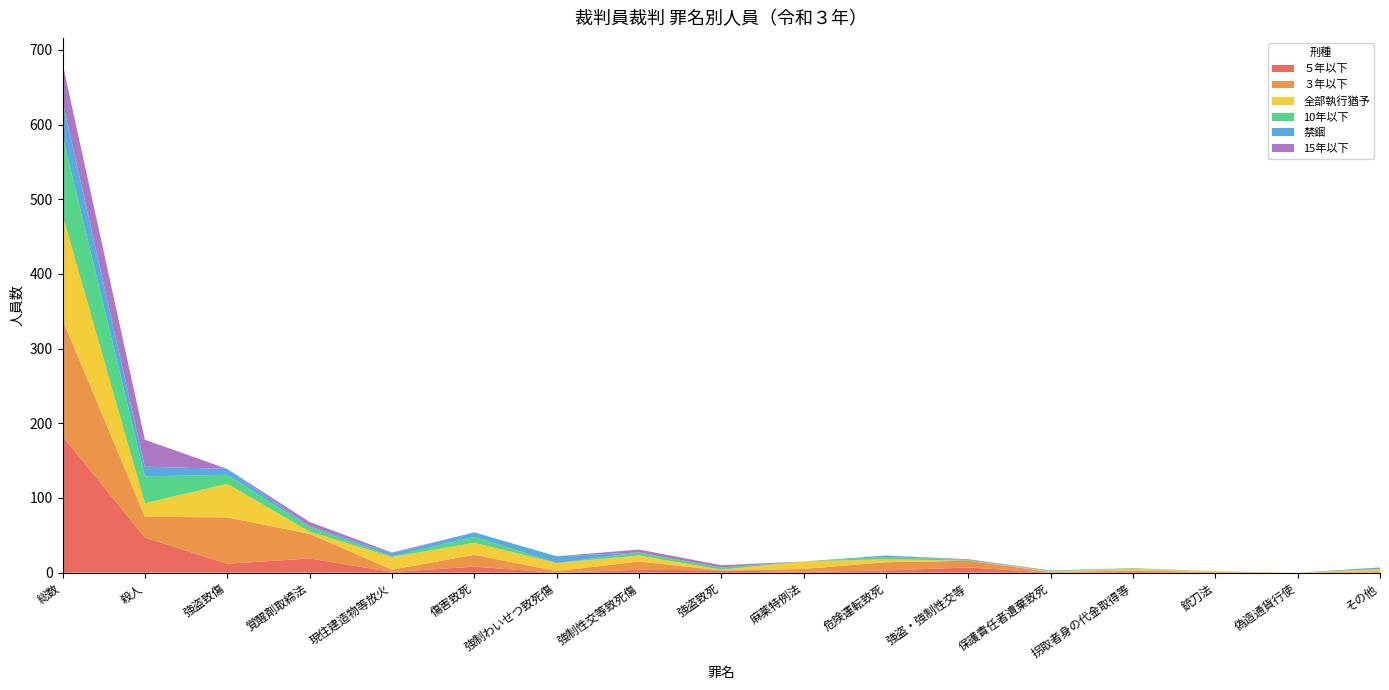

Reading left to right, transcribe all the data shown in this chart.

５年以下: 183	47	12	19	1	8	0	4	3	1	3	7	0	1	0	0	0
３年以下: 156	28	62	33	3	16	2	11	0	4	11	9	1	2	1	0	2
全部執行猶予: 140	18	45	3	17	16	11	8	1	10	4	0	1	2	1	0	3
10年以下: 106	36	12	6	1	8	0	4	3	0	3	1	0	1	0	0	0
禁錮: 46	13	8	1	4	6	9	0	0	0	2	0	1	0	0	0	2
15年以下: 51	36	0	6	1	0	0	4	3	0	0	1	0	0	0	0	0